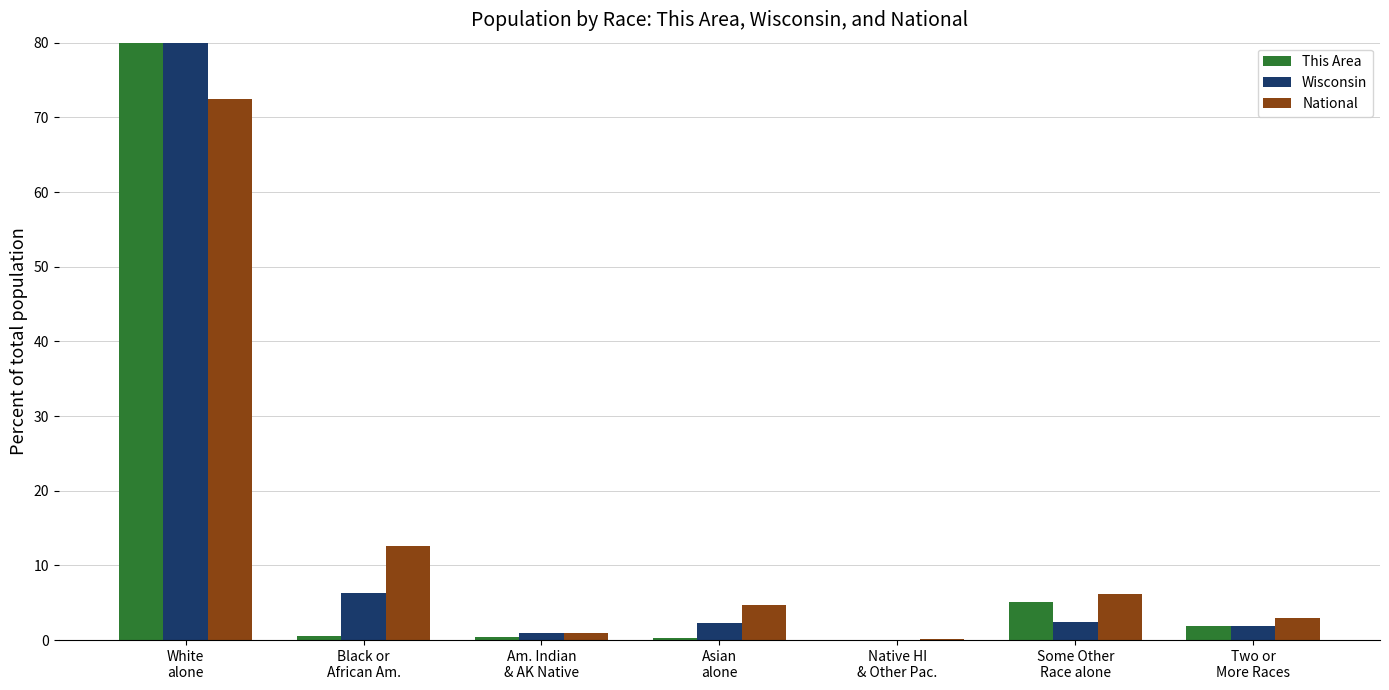

What is the difference between the second highest and minimum values in the National series?

12.4